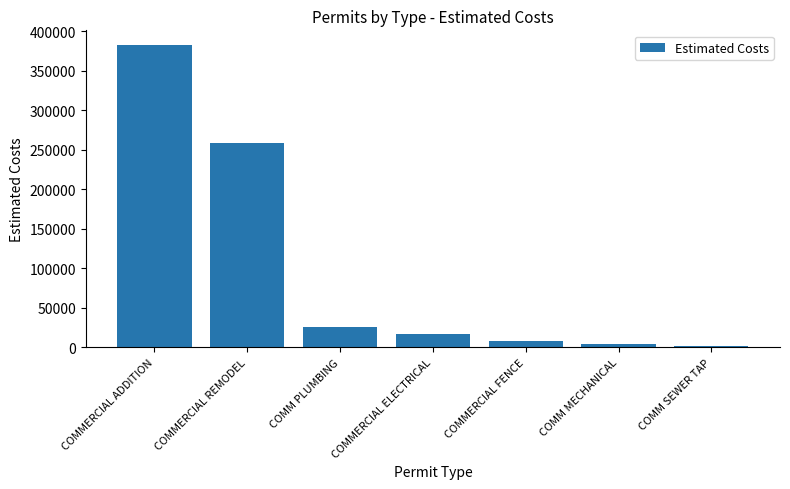

Between COMM PLUMBING and COMMERCIAL REMODEL, which is larger?

COMMERCIAL REMODEL